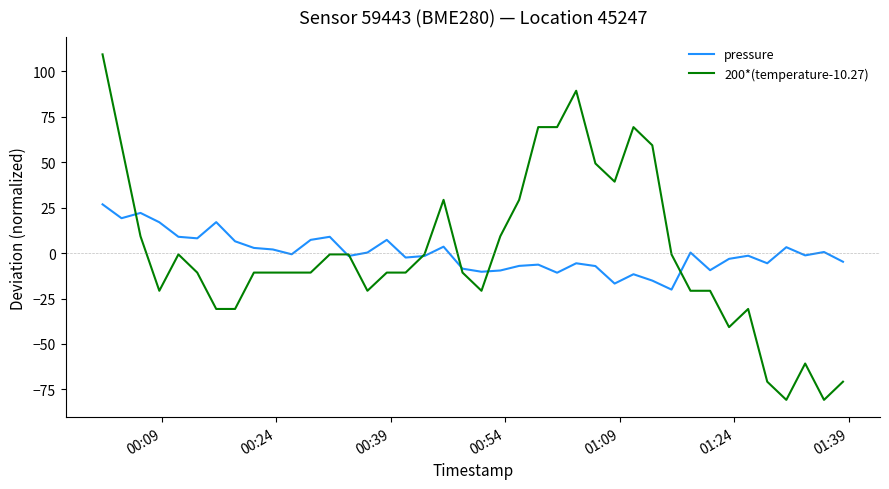

Which series has the largest range (max minus min)?

200*(temperature-10.27)